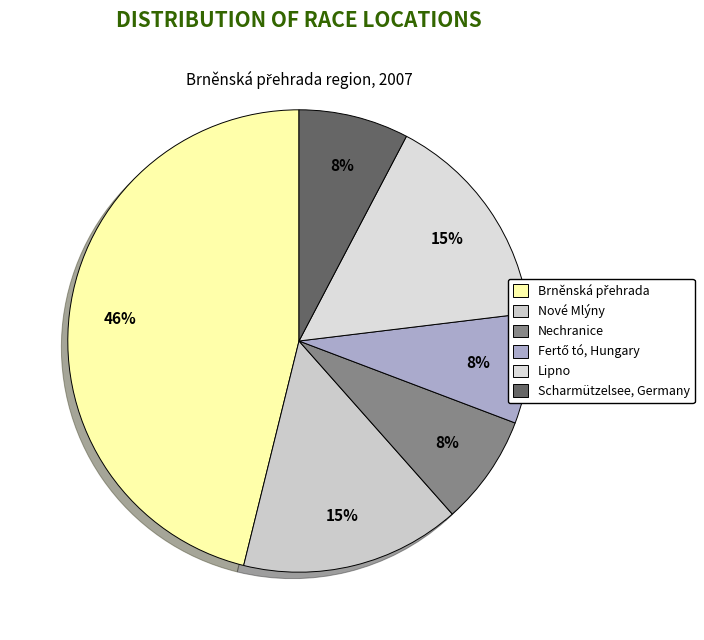

Count the number of slices in the pie.

6